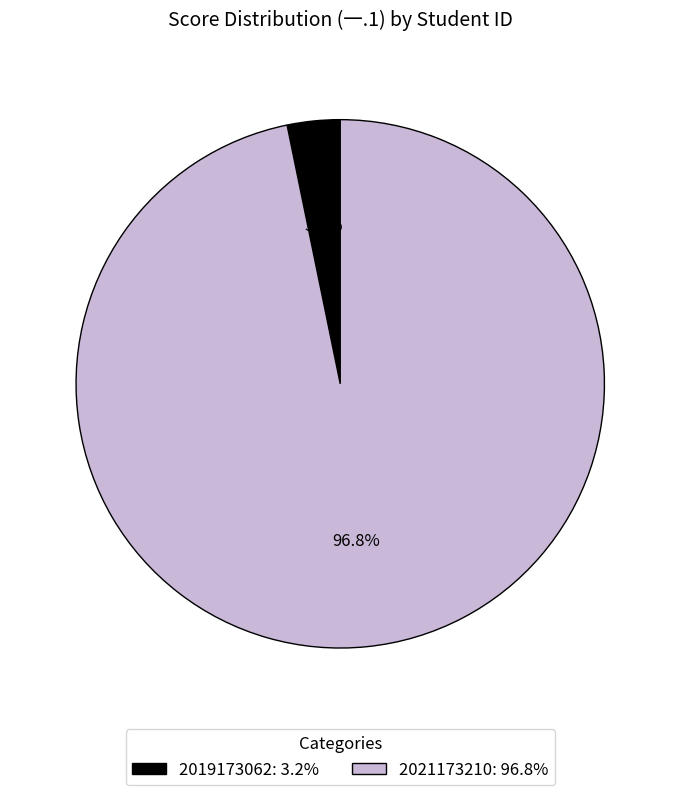

Which category has the smallest portion of the pie?

2019173062